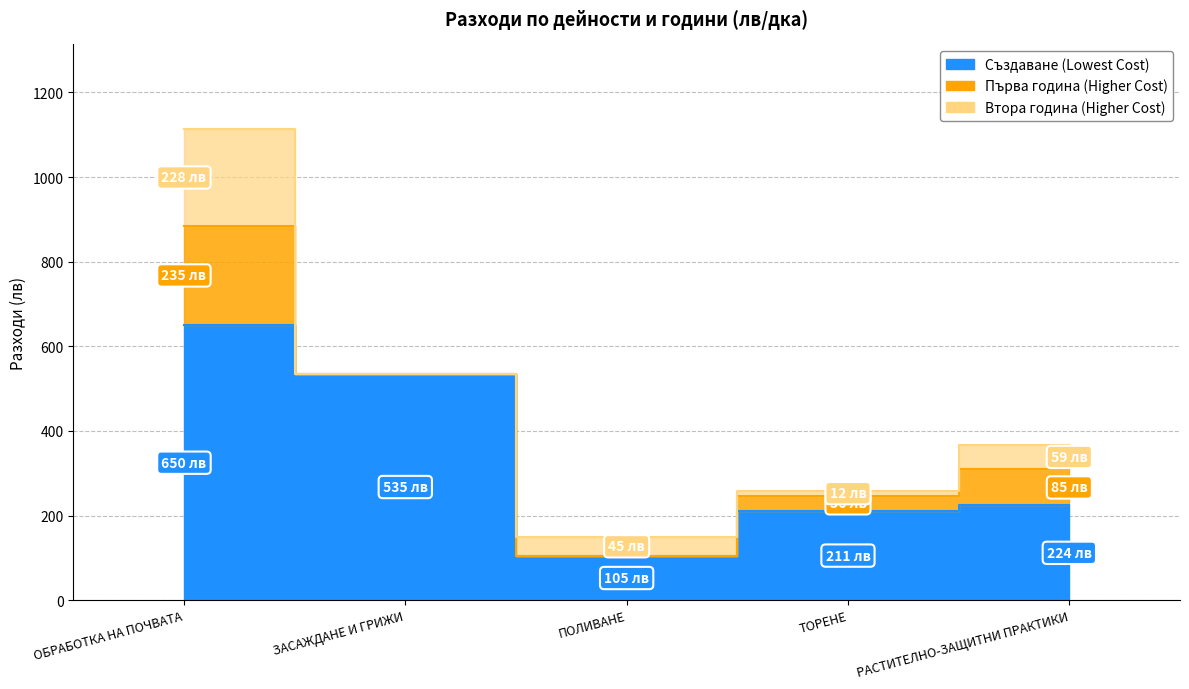

True or false: Създаване and Първа година cross at least once.

False